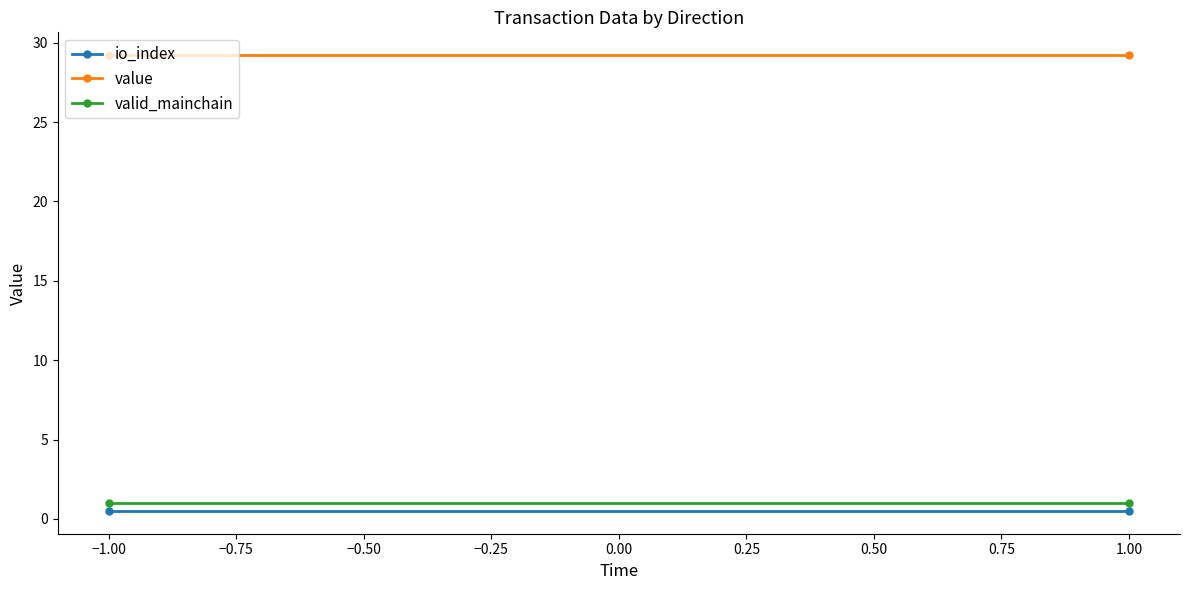

How many categories are shown in the chart?

2